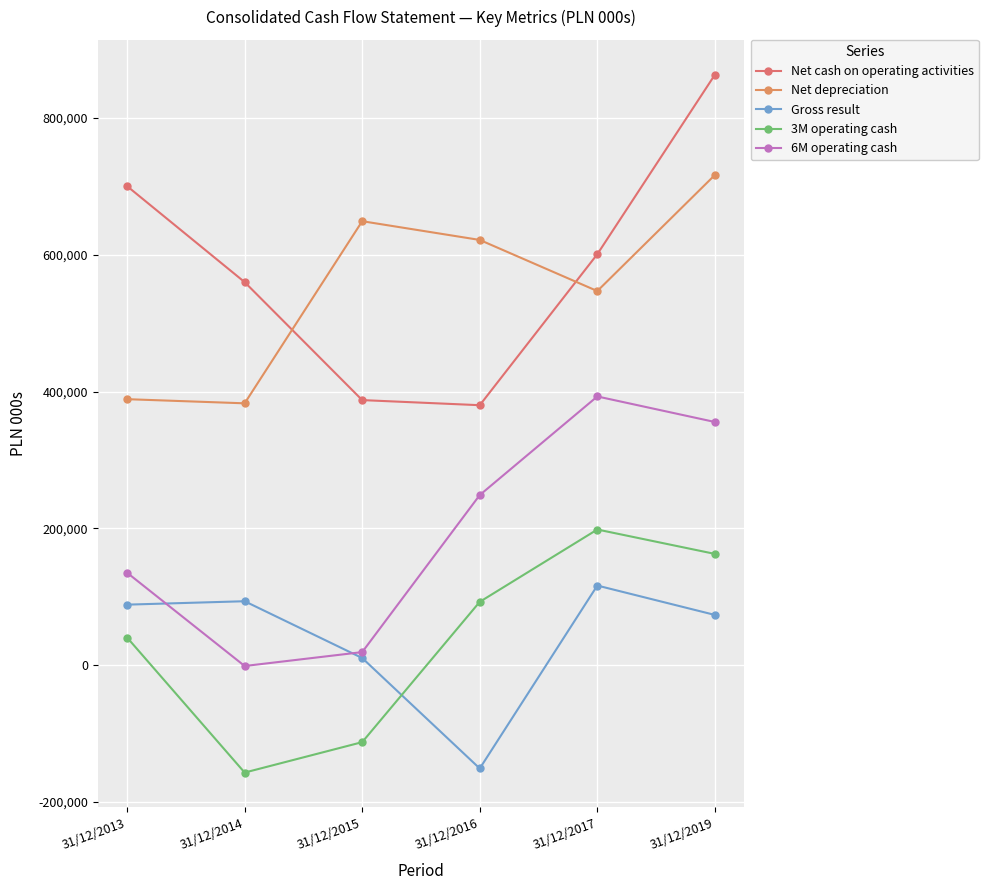

What is the average value of the Net depreciation series?

550932